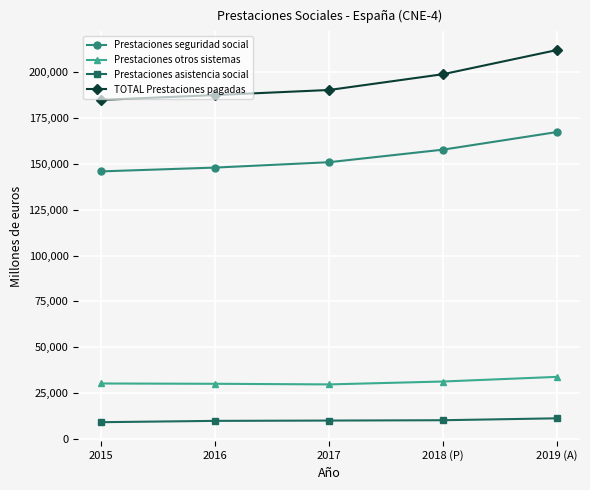

What is the sum of all Prestaciones seguridad social values?

770194